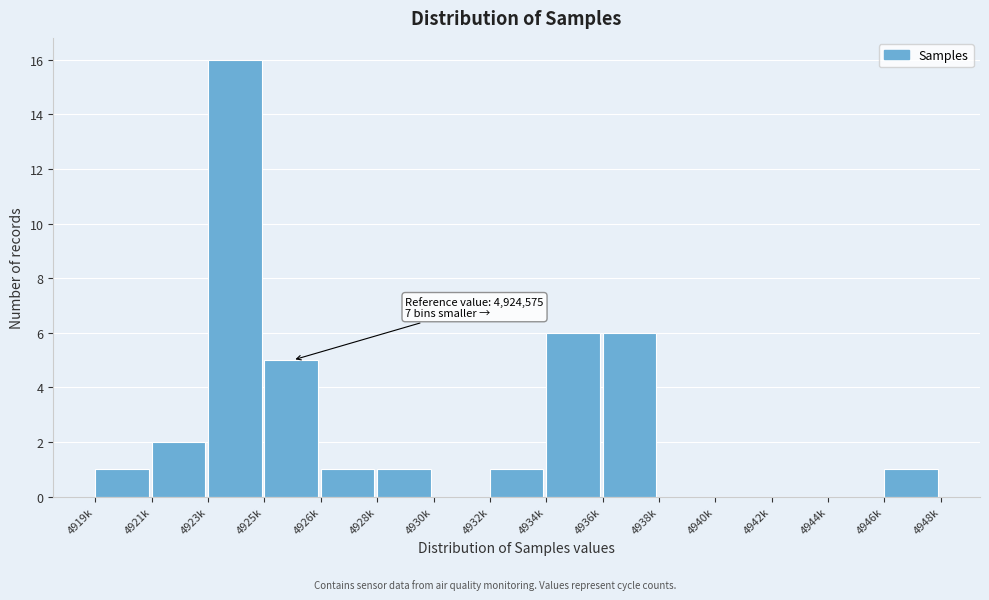

Reading right to left, list all the values displayed in this chart.

4946k=1	4944k=0	4942k=0	4940k=0	4938k=0	4936k=6	4934k=6	4932k=1	4930k=0	4928k=1	4926k=1	4925k=5	4923k=16	4921k=2	4919k=1